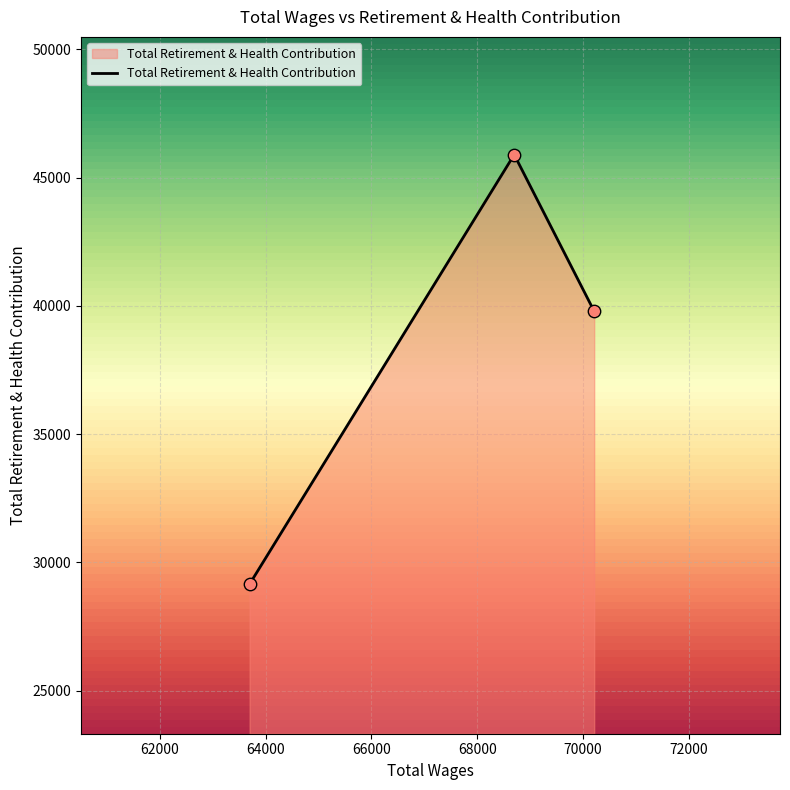

What is the sum of all values?

114843